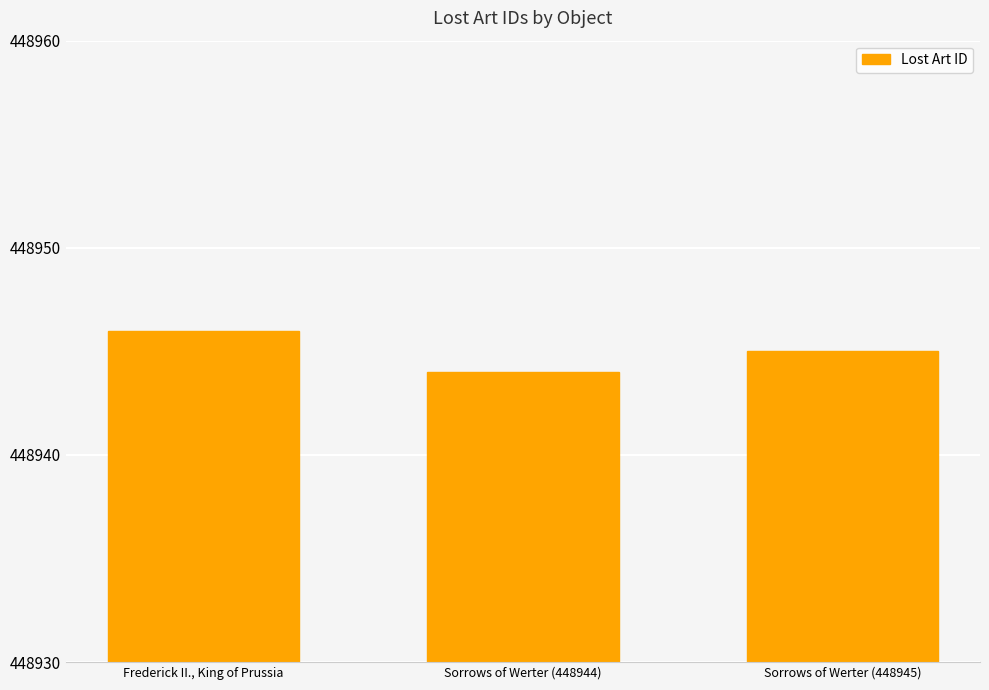

Reading left to right, extract all data points from this chart.

Frederick II., King of Prussia=448946	Sorrows of Werter (448944)=448944	Sorrows of Werter (448945)=448945